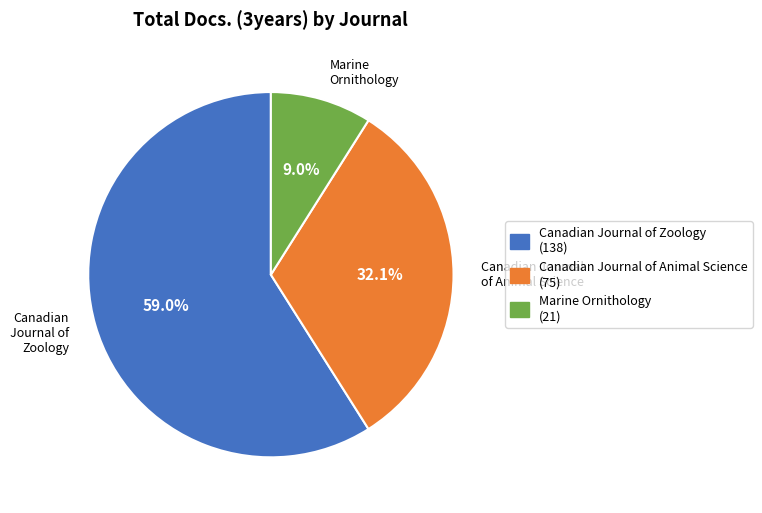

What percentage is the Marine Ornithology slice, to the nearest percent?

9%